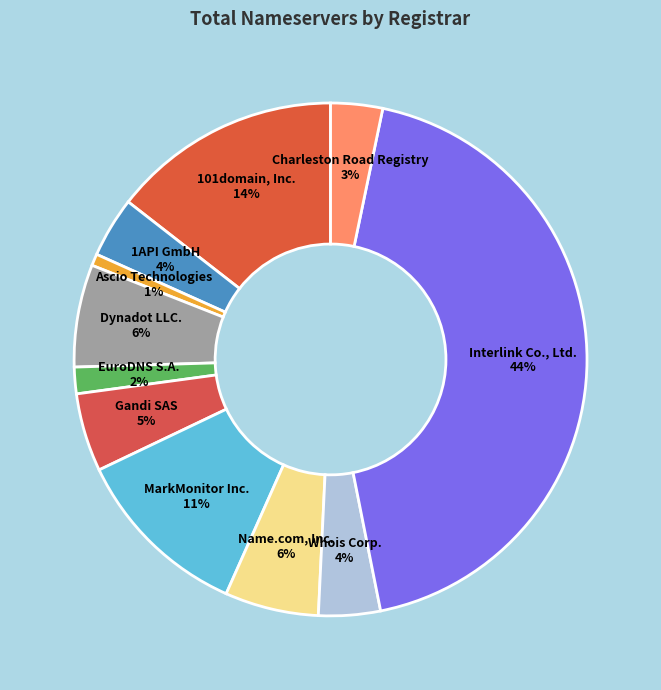

Does any single category account for the majority?

No